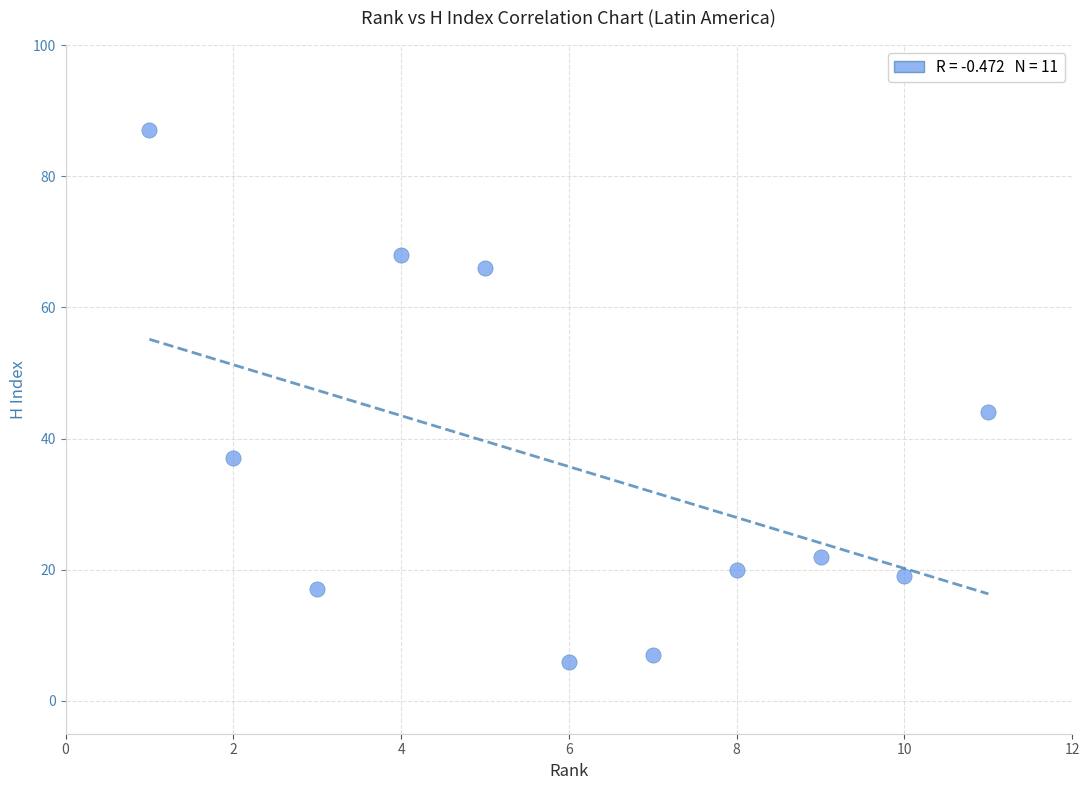

What Y value in the scatter plot is closest to 46?

44